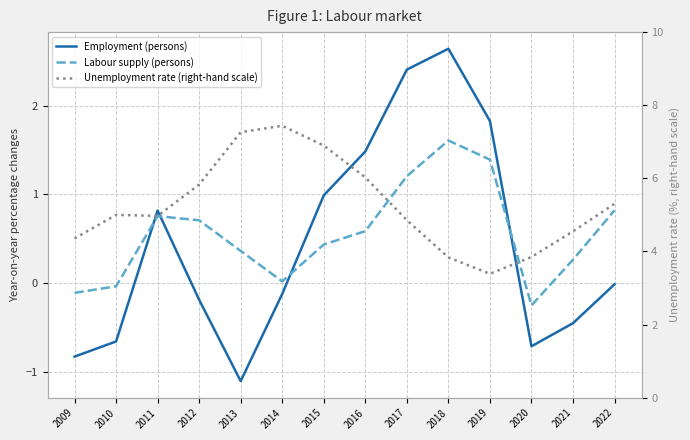

What is the sum of all Unemployment rate (right-hand scale) values?

73.6